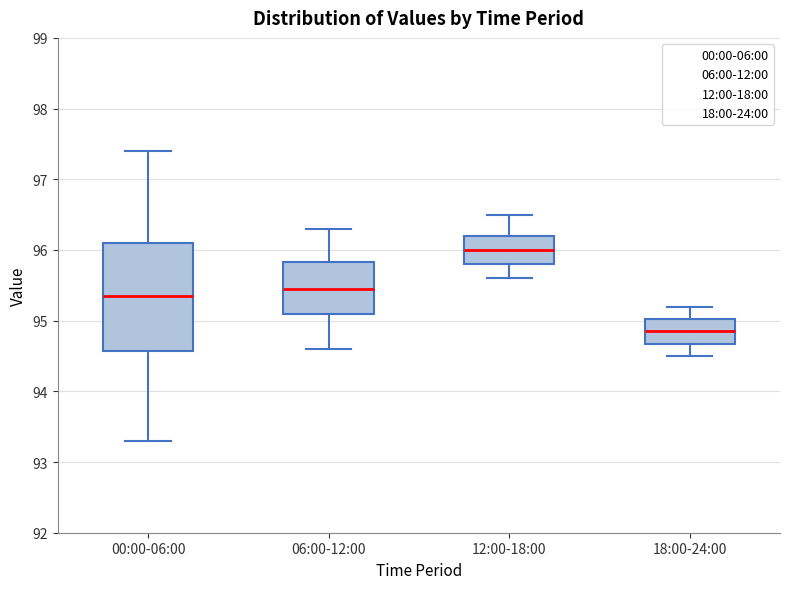

Reading left to right, read every box against the y-axis: the position of its median line, the range the box covers, and the ends of its whiskers. The values are not printed on the chart, so give them approximately, as read against the axis.

00:00-06:00: median 95.4, box 94.6 to 96.1, whiskers 93.3 to 97.4
06:00-12:00: median 95.5, box 95.1 to 95.8, whiskers 94.6 to 96.3
12:00-18:00: median 96.0, box 95.8 to 96.2, whiskers 95.6 to 96.5
18:00-24:00: median 94.9, box 94.7 to 95.0, whiskers 94.5 to 95.2